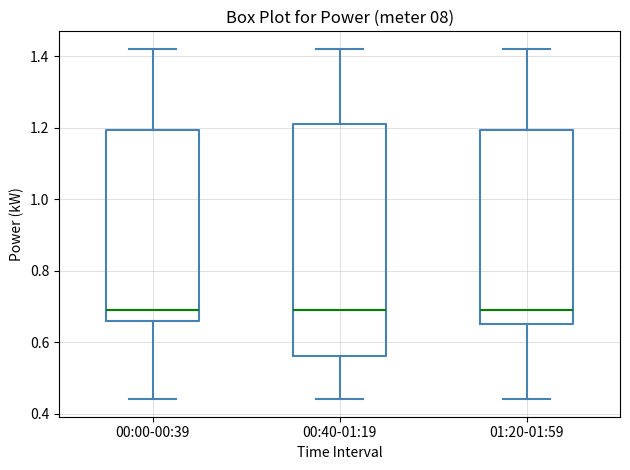

Reading left to right, transcribe this box plot: for each box, give where its median line is, the range the box spans, and where its two whiskers end, as read against the y-axis. The values are not printed on the chart, so give them approximately, as read against the axis.

00:00-00:39: median 0.70, box 0.66 to 1.20, whiskers 0.44 to 1.42
00:40-01:19: median 0.70, box 0.56 to 1.22, whiskers 0.44 to 1.42
01:20-01:59: median 0.70, box 0.66 to 1.20, whiskers 0.44 to 1.42